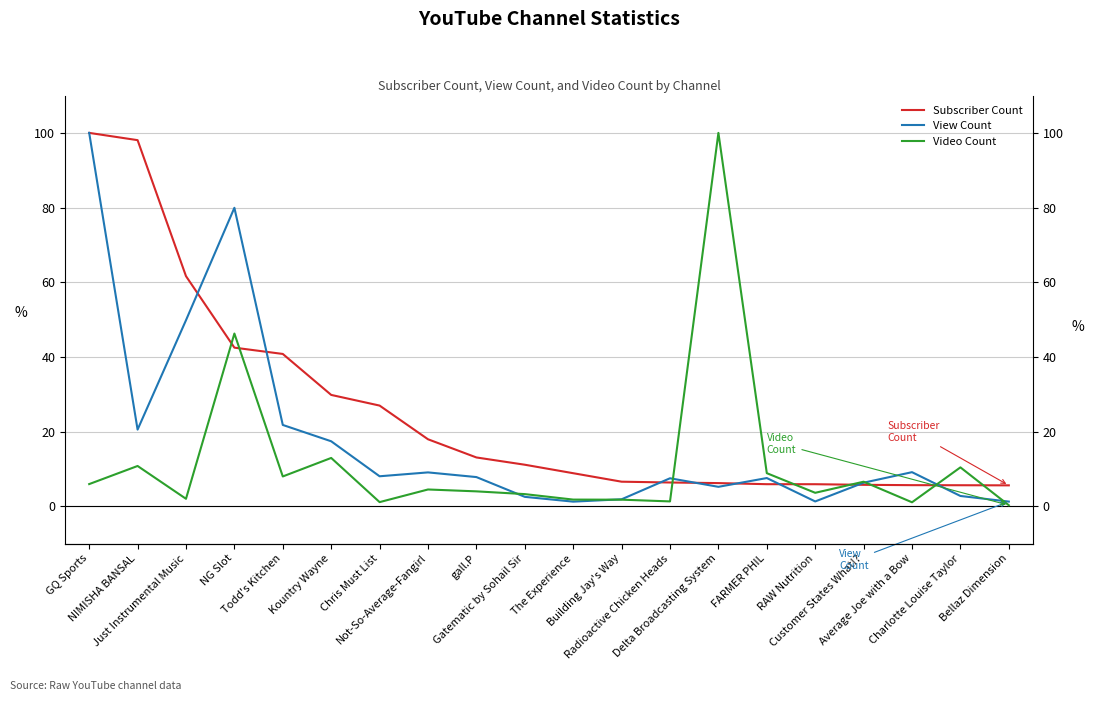

Reading right to left, list all the values displayed in this chart.

Subscriber Count: 5.6	5.6	5.6	5.7	5.9	5.9	6.2	6.3	6.6	8.8	11.1	13.1	17.9	26.9	29.8	40.8	42.5	61.6	98.1	100.0
View Count: 1.2	2.7	9.1	6.3	1.3	7.5	5.2	7.5	1.8	1.2	2.5	7.8	9.0	8.0	17.4	21.8	79.9	49.8	20.5	100.0
Video Count: 0.3	10.4	1.0	6.6	3.6	8.8	100.0	1.3	1.7	1.8	3.2	4.0	4.5	1.1	12.9	8.0	46.2	2.0	10.8	5.9